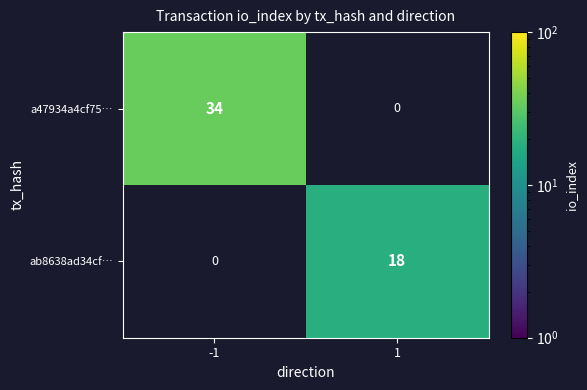

What is the highest value of the ab8638ad34cf… series?

18